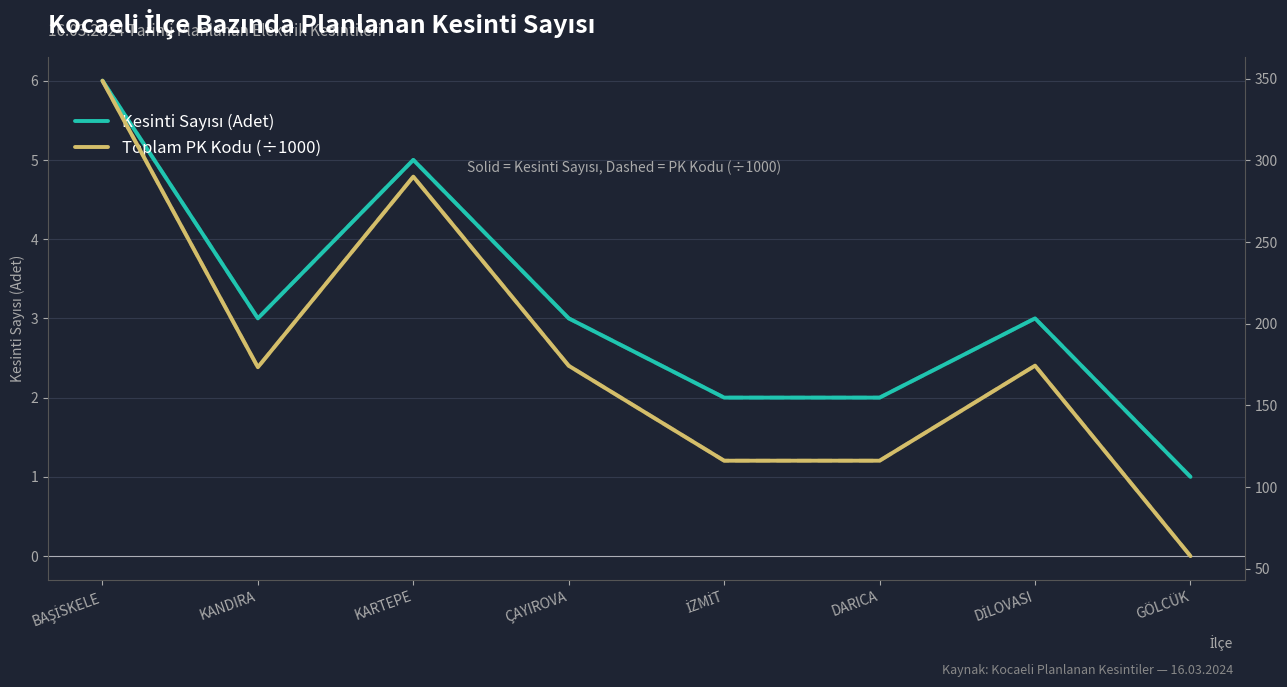

Which series has the largest range (max minus min)?

Toplam PK Kodu (÷1000)